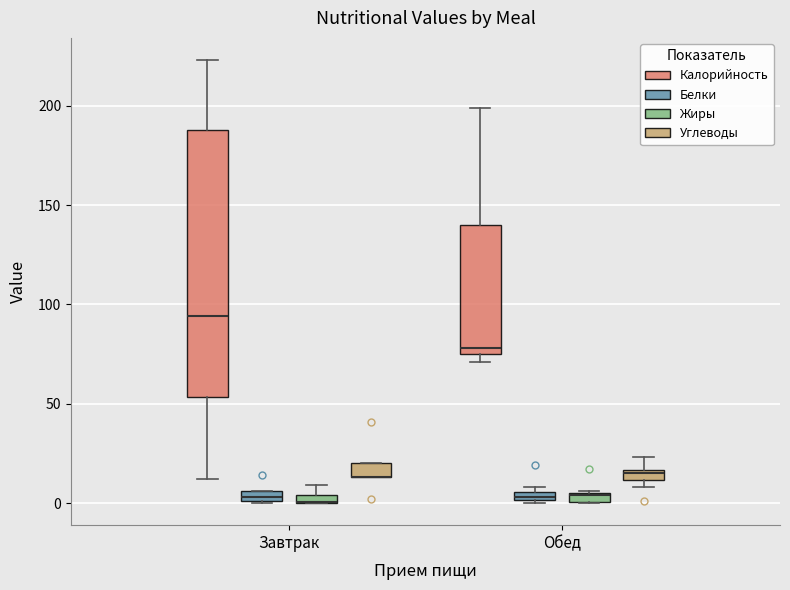

Comparing the boxes themselves (not the whiskers), which one is the tallest?

Завтрак (Калорийность)